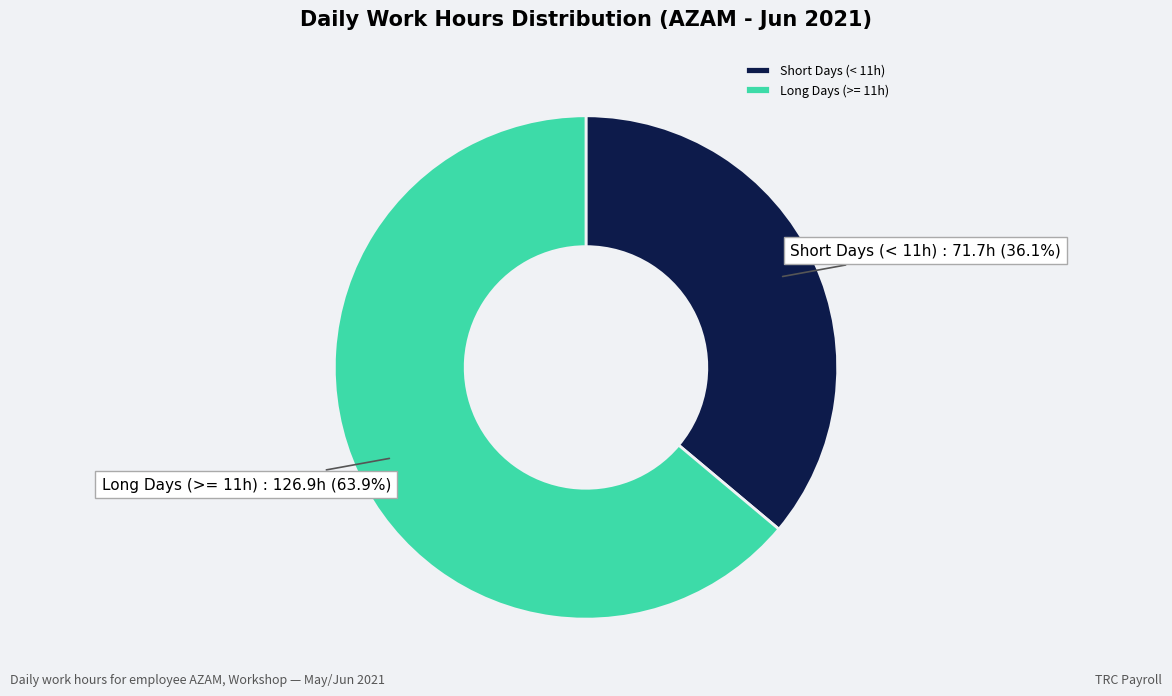

Combined, what portion of the pie is Long Days (>= 11h) and Short Days (< 11h)?

100.0%